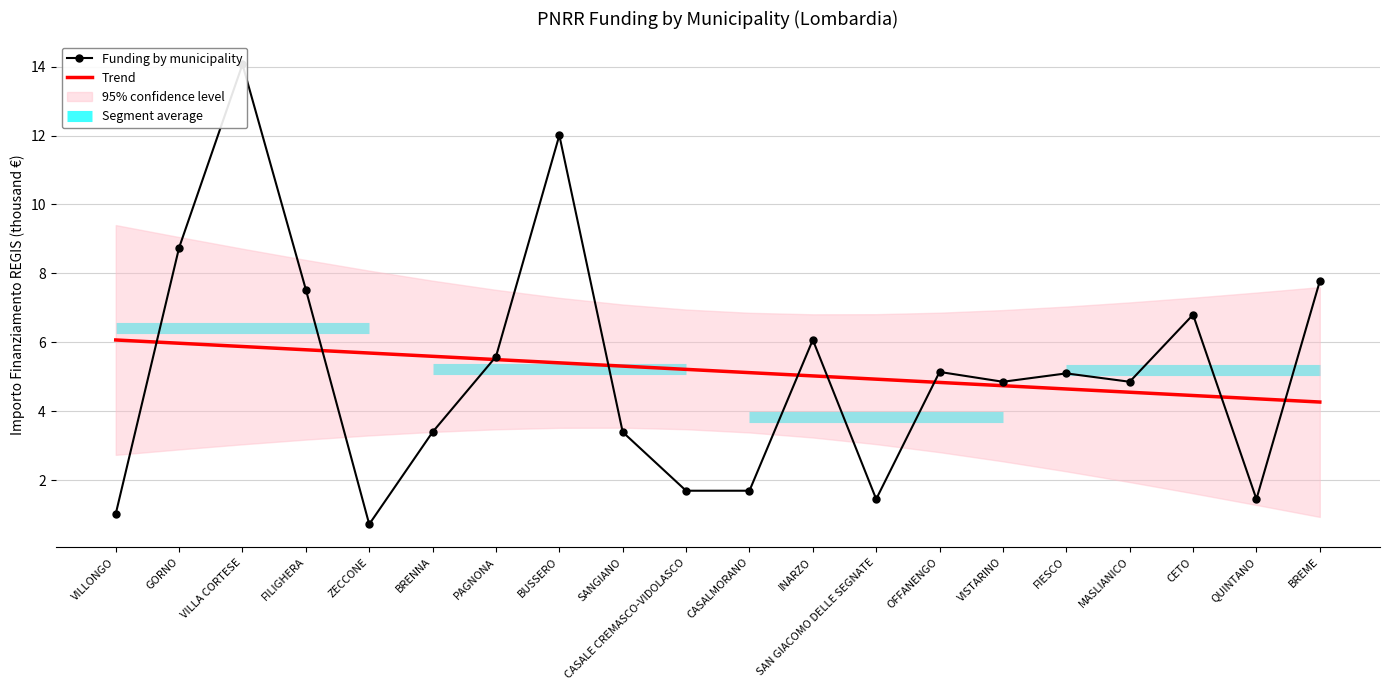

List the series in order of their peak value, highest first.

Funding by municipality, Trend